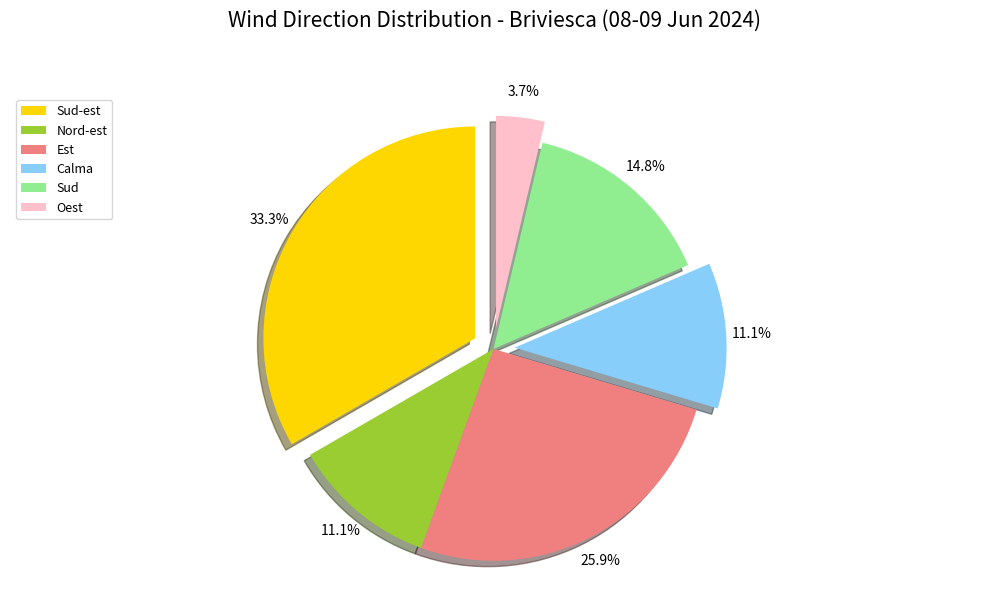

How many segments does this pie chart have?

6